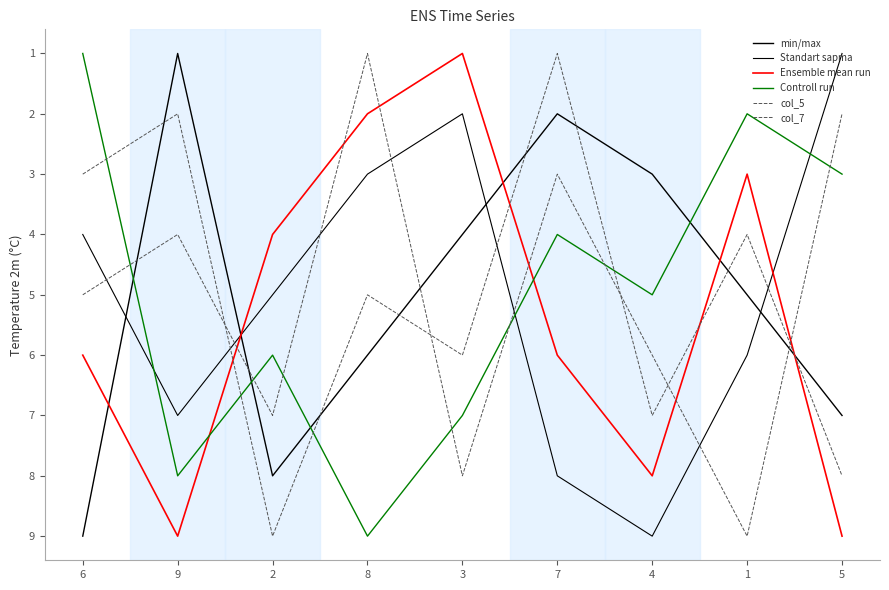

Where is the first local maximum for Ensemble mean run?

9